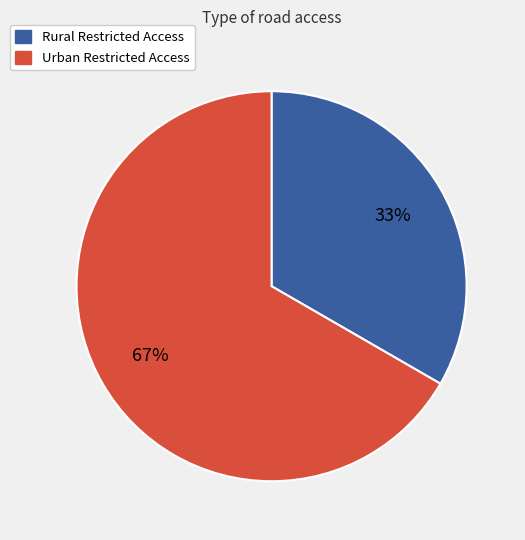

Count the number of slices in the pie.

2